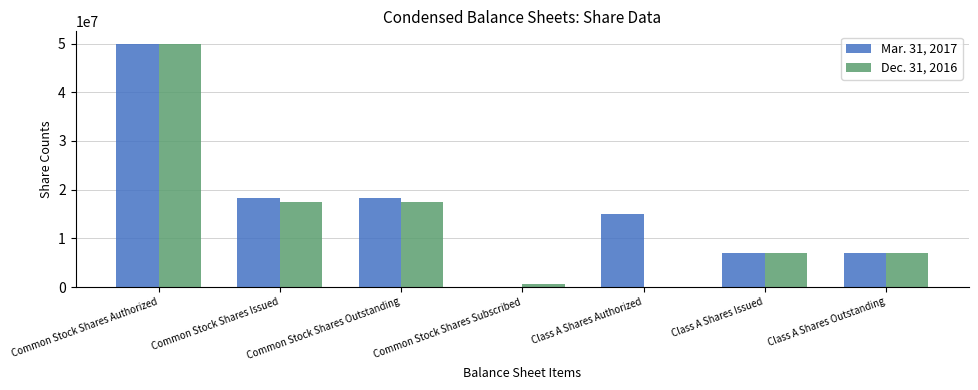

What is the total value across all series at Class A Shares Issued?

14000000